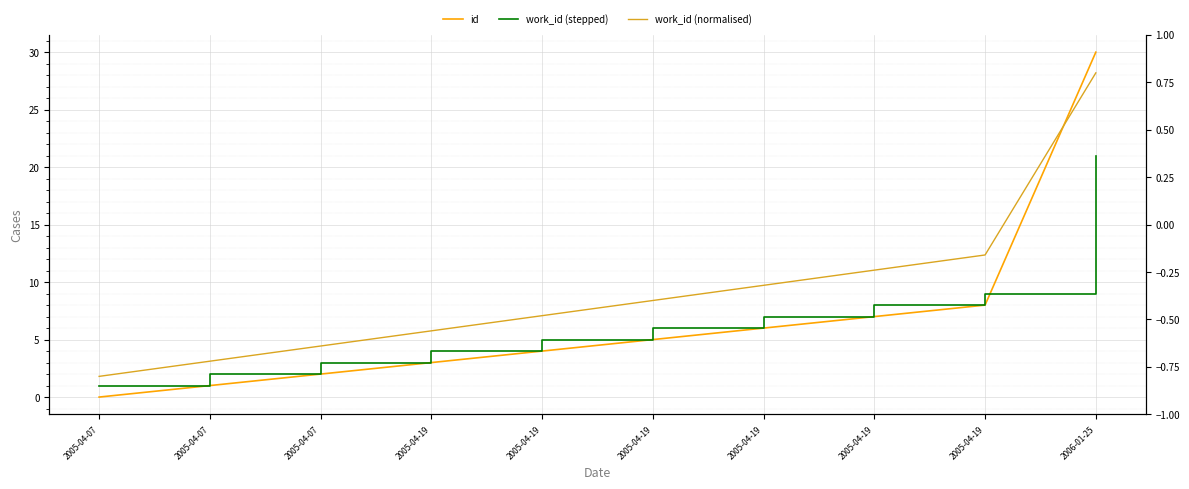

List the series in order of their peak value, highest first.

id, work_id (stepped), work_id (normalised)